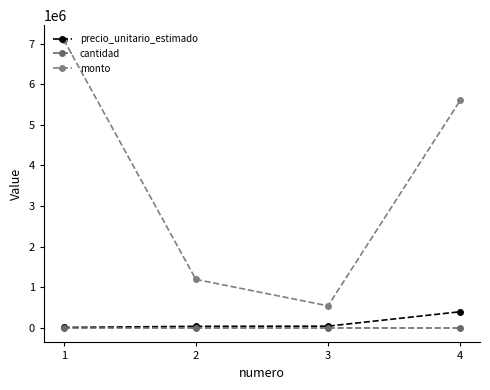

What is the average value of the precio_unitario_estimado series?

125062.8